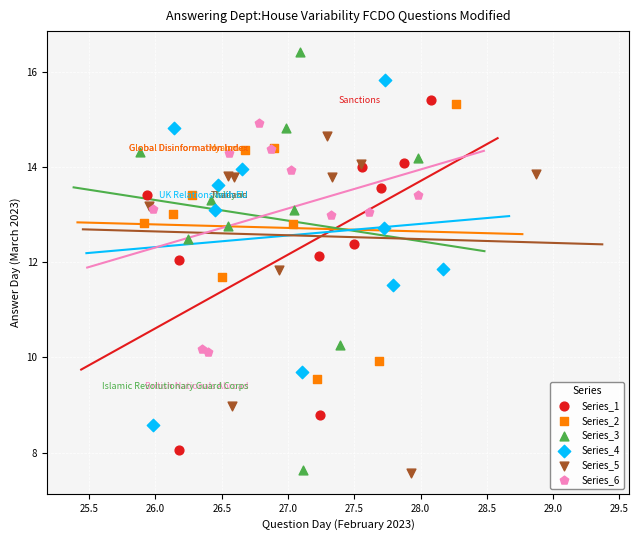

Which series contains the highest Y value?

Series_3